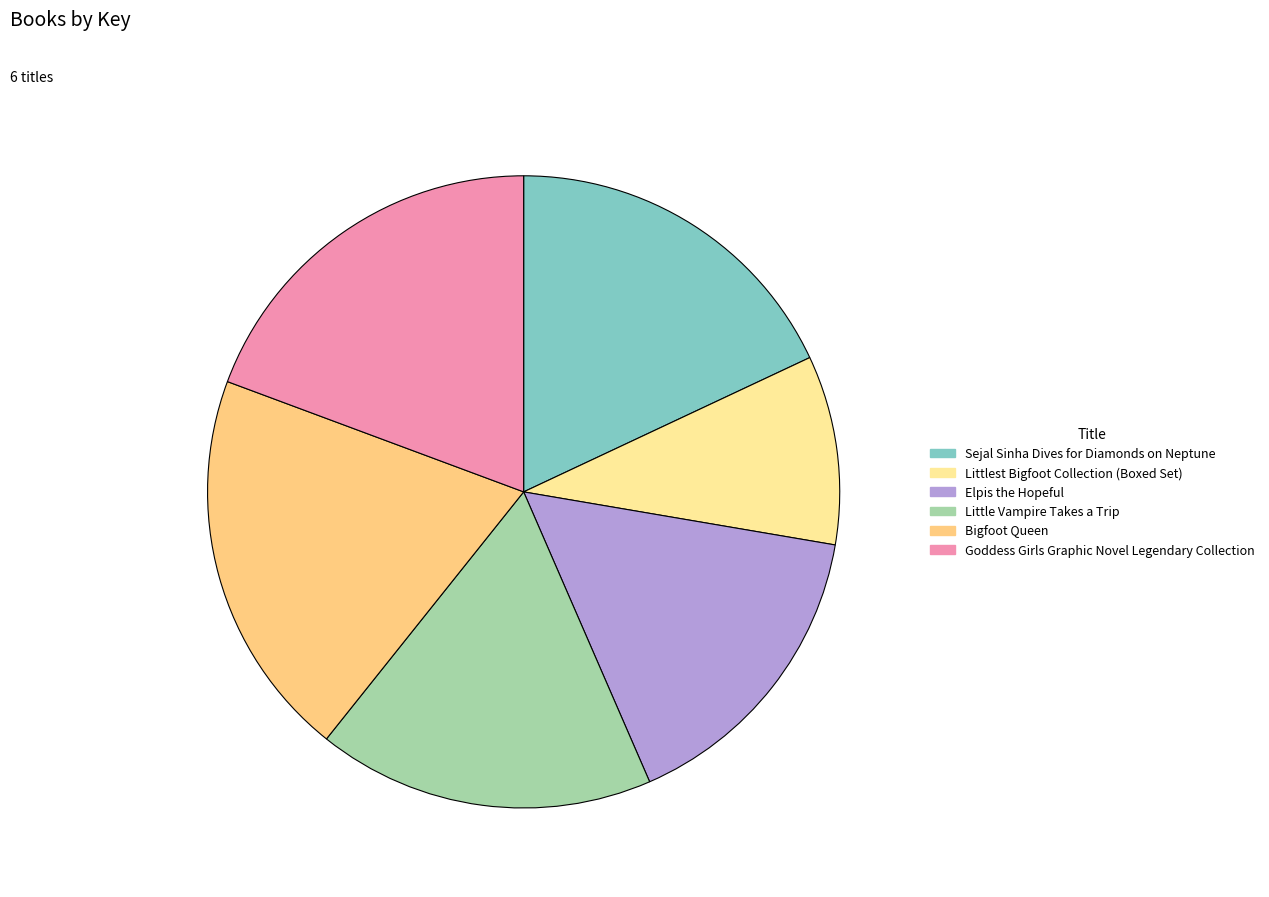

Do Bigfoot Queen and Littlest Bigfoot Collection (Boxed Set) together represent more than half of the pie?

No